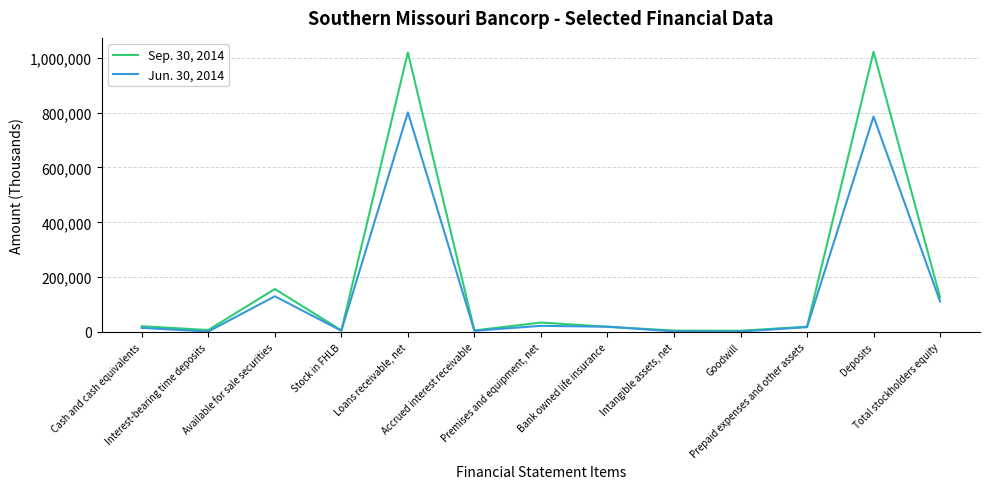

What is the difference between the maximum and second lowest values in the Sep. 30, 2014 series?

1016600